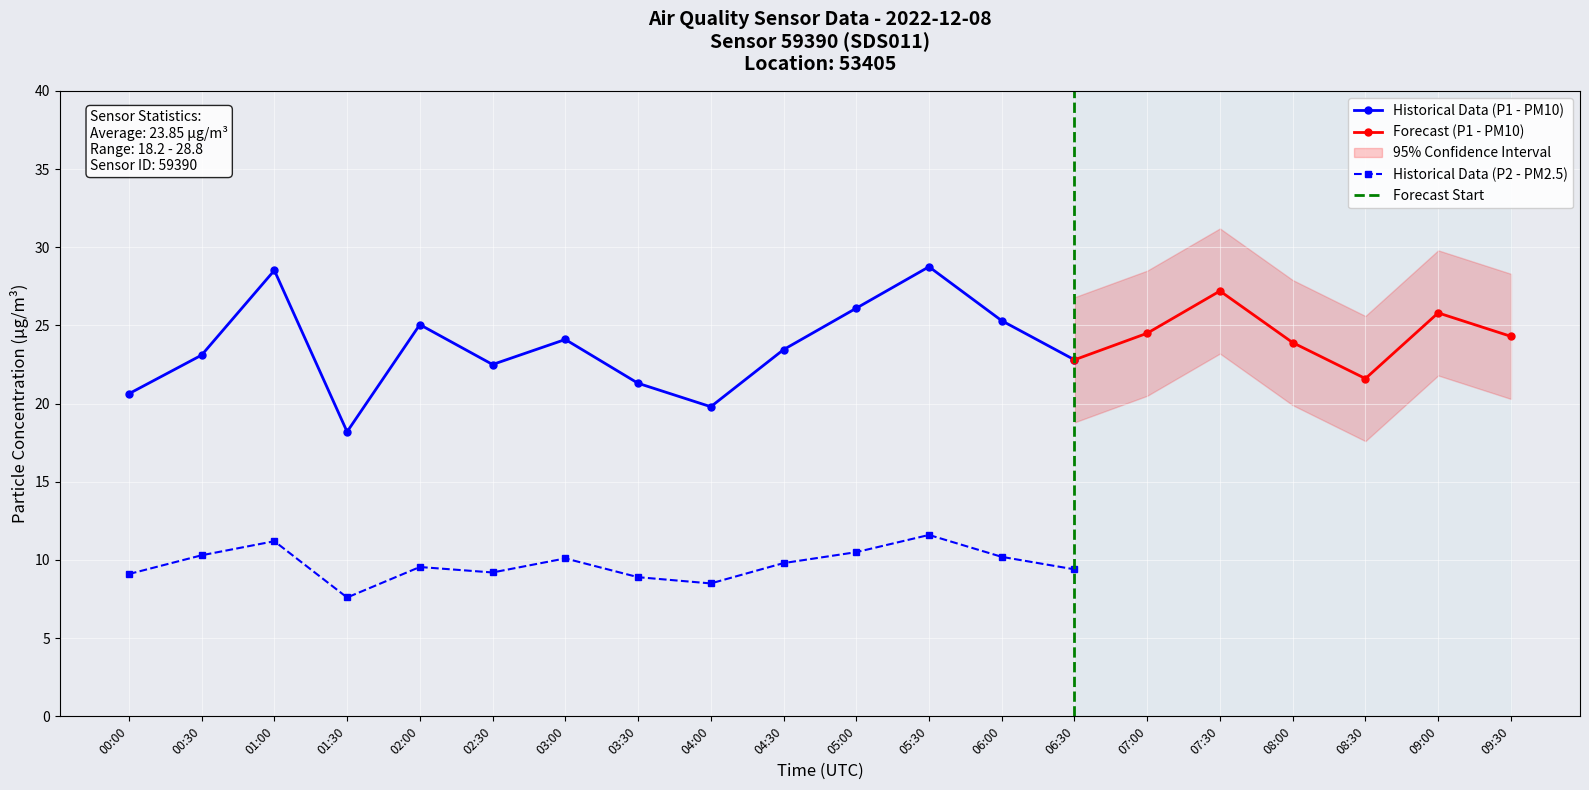

Which series has the widest spread of values?

P1